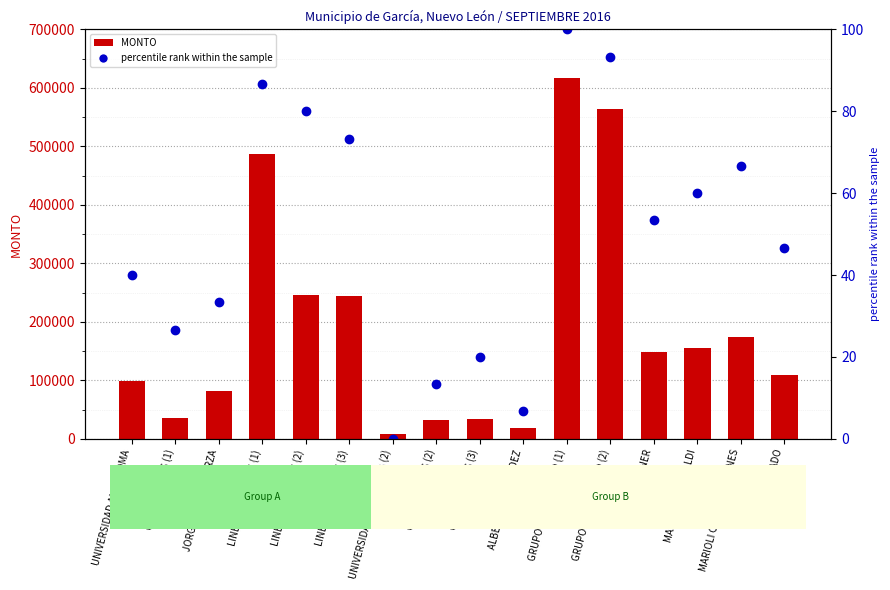

Rank the series by their maximum value, from lowest to highest.

percentile rank within the sample, MONTO